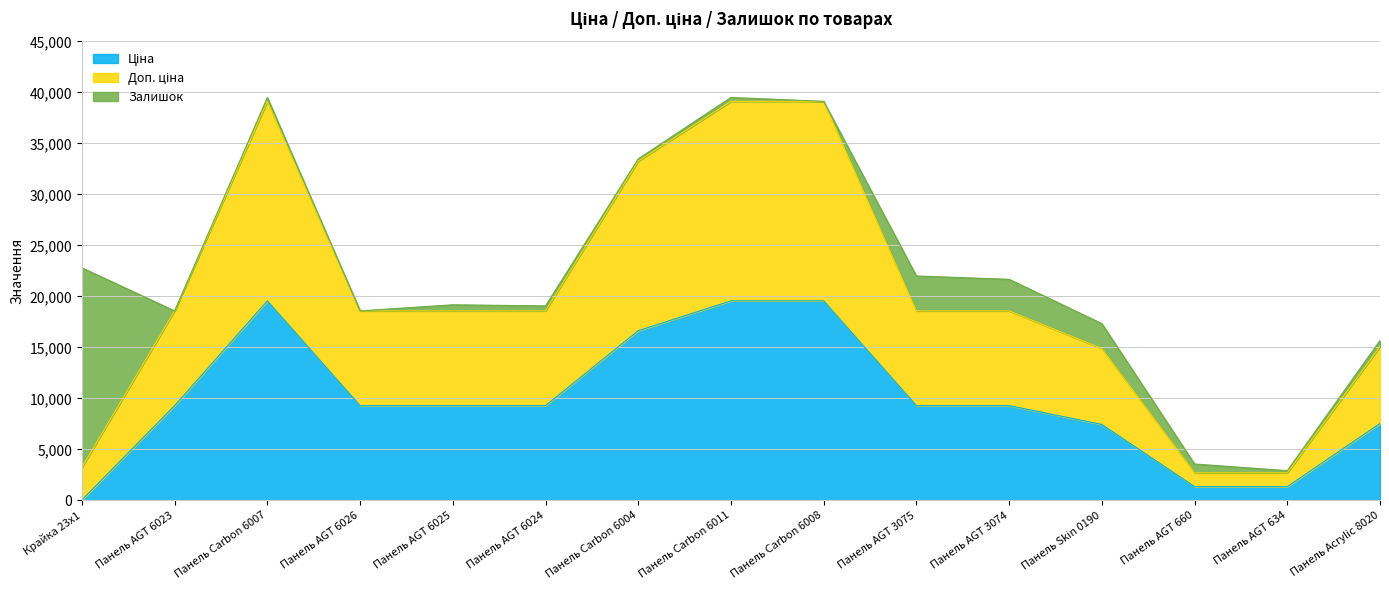

At how many categories does at least one series exceed 401?

15